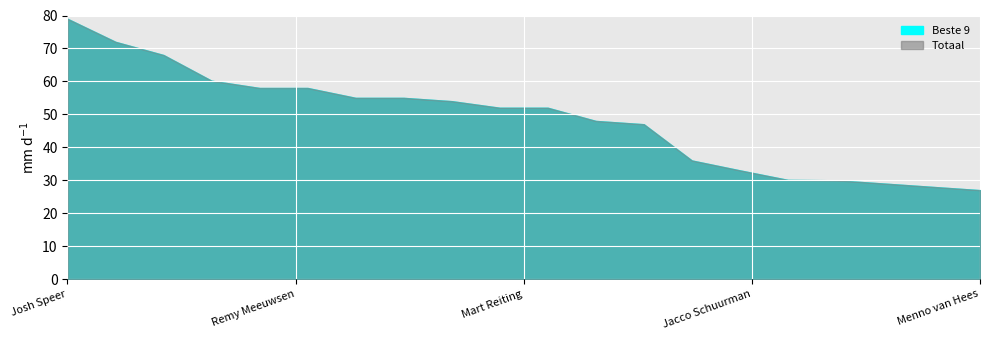

True or false: Beste 9 and Totaal cross at least once.

False